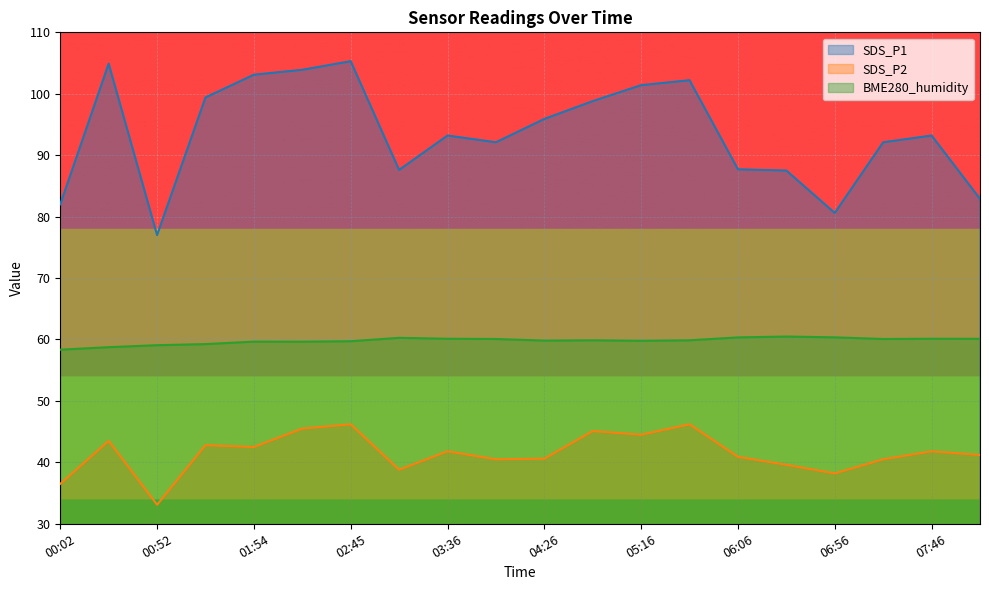

Does the chart display data point markers on the line(s)?

No